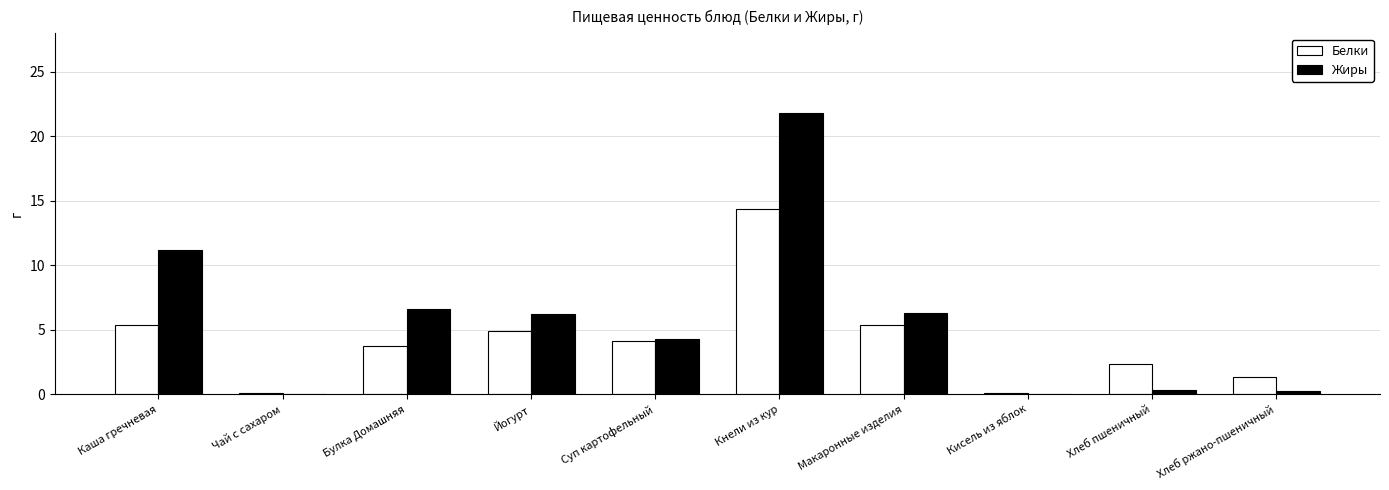

Between Чай с сахаром and Йогурт, which series saw the biggest shift?

Жиры